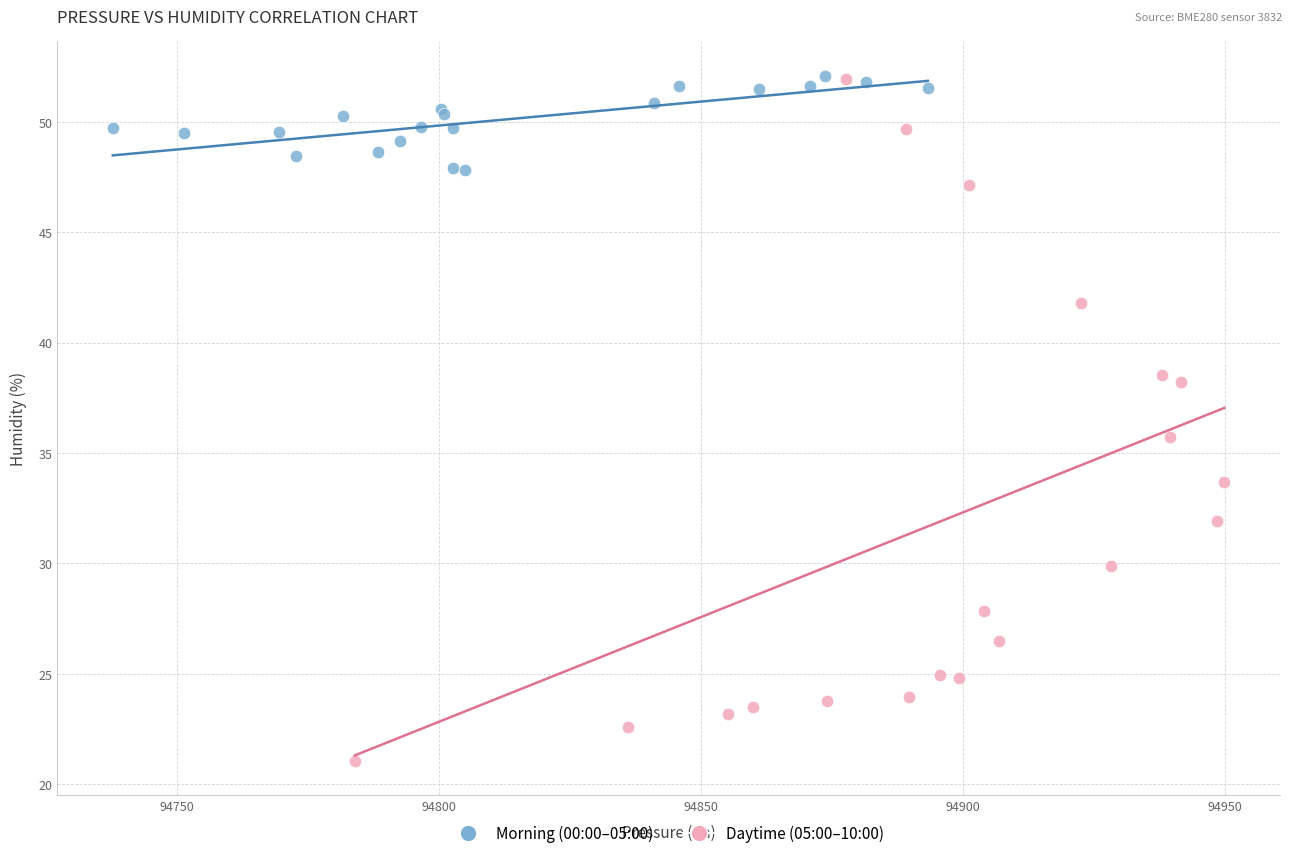

Which series contains the lowest Y value?

Daytime (05:00–10:00)